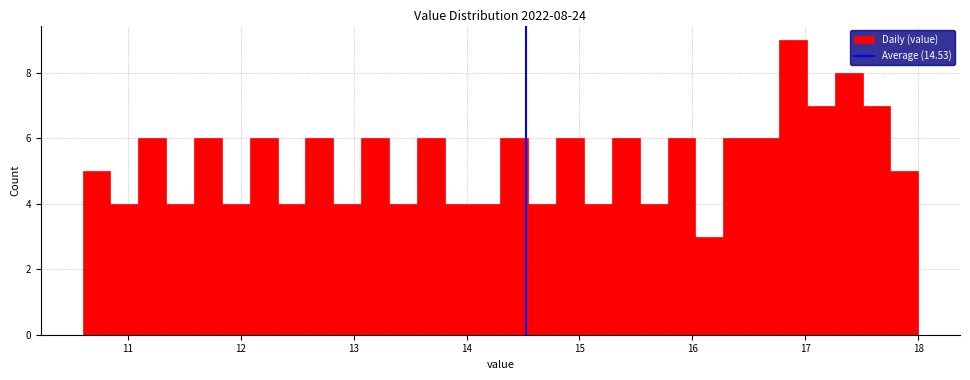

Around what value on the x-axis is the tallest bar? Give the approximate position of its centre, as read against the axis.

16.9